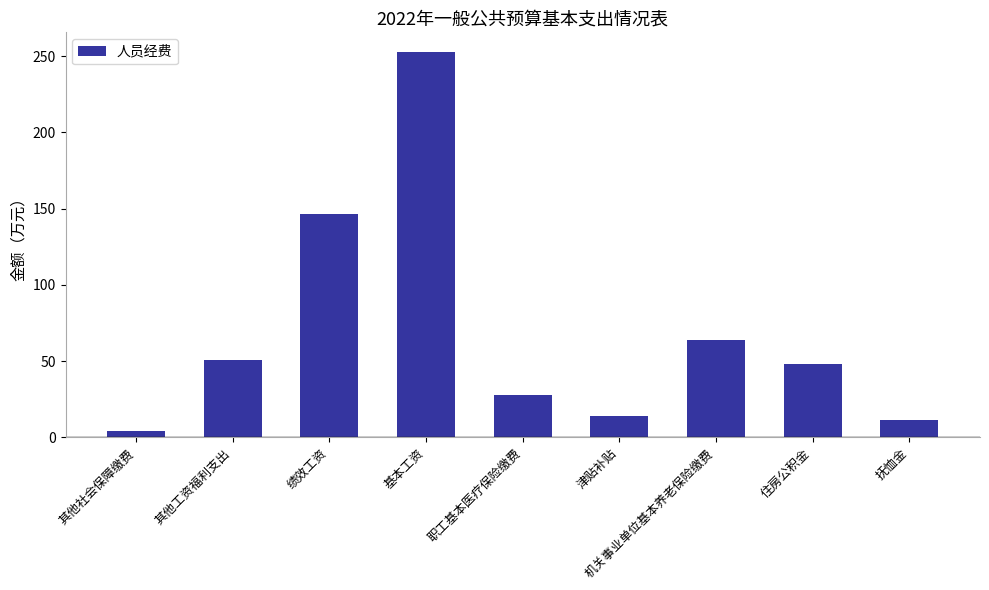

What position from the left is 职工基本医疗保险缴费?

5